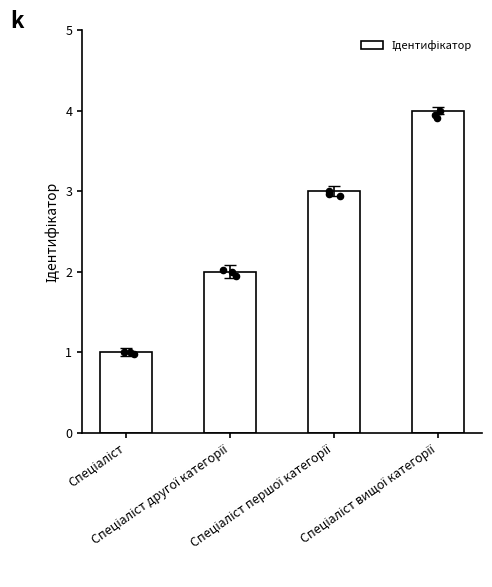

Which has a higher value, Спеціаліст другої категорії or Спеціаліст першої категорії?

Спеціаліст першої категорії